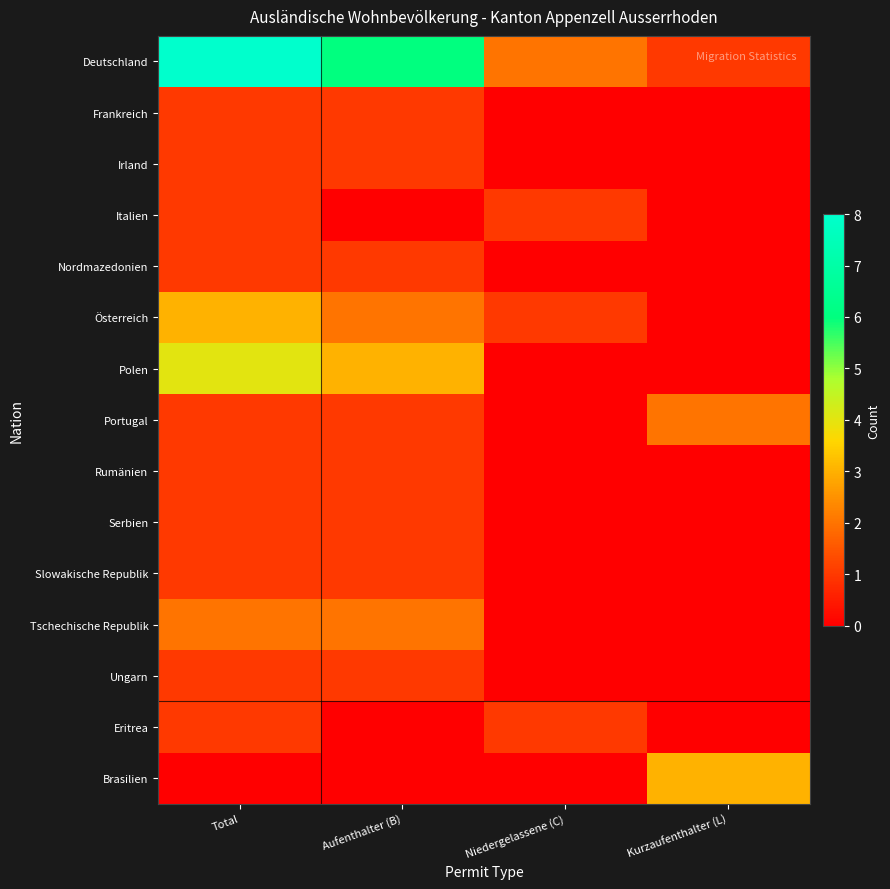

Which series has the largest total across all categories?

Deutschland